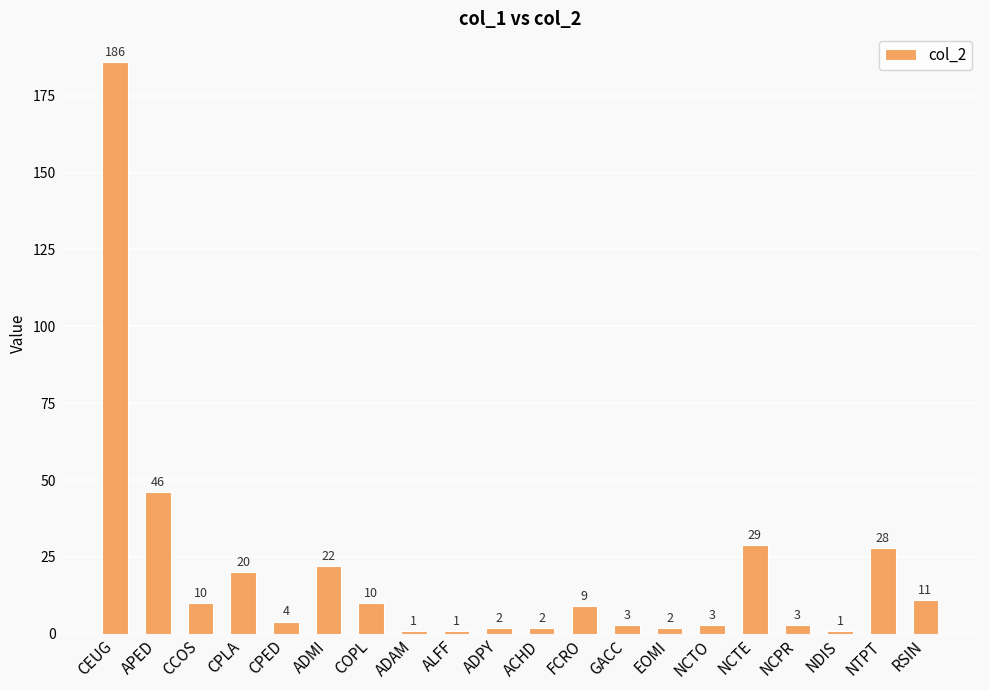

What position from the right is CCOS?

18